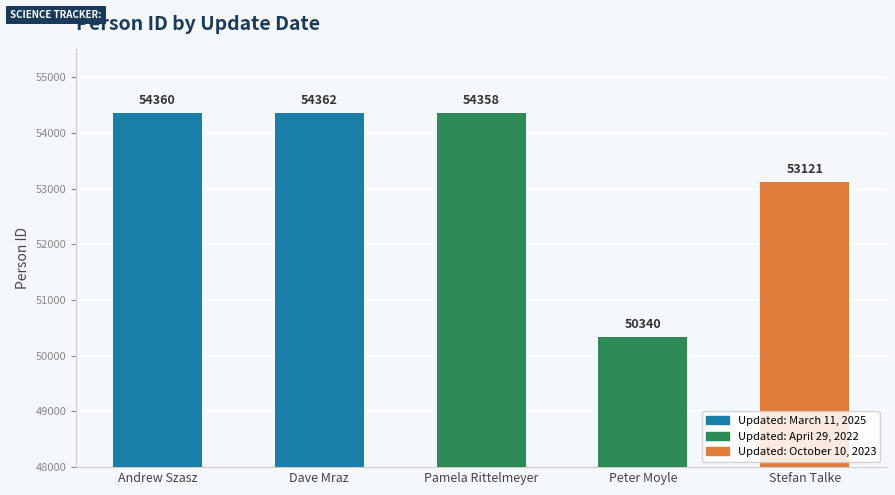

The value at Andrew Szasz is 54360. True or false?

True